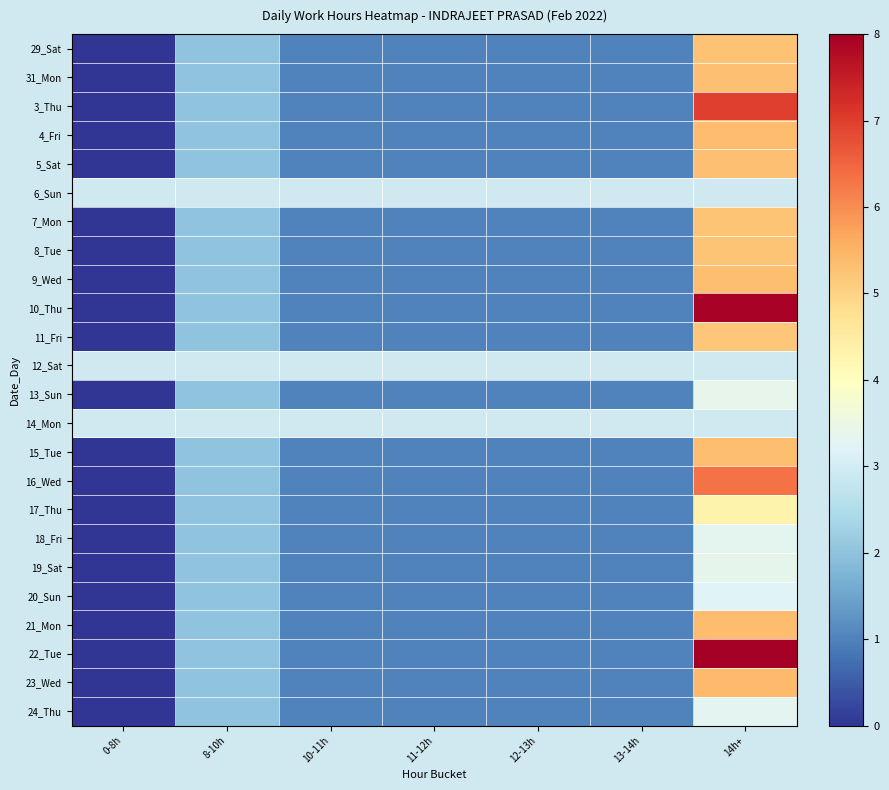

How many data points in 19_Sat are above 1?

2